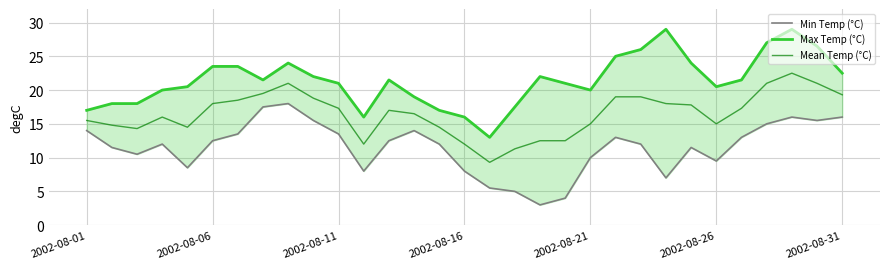

Which series has the widest spread of values?

Max Temp (°C)